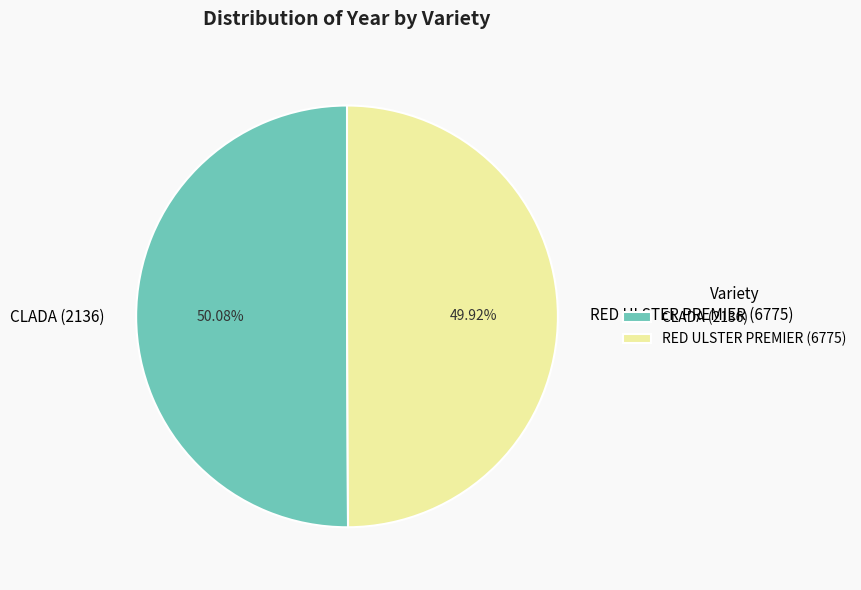

To the nearest percent, what is the average slice percentage?

50%